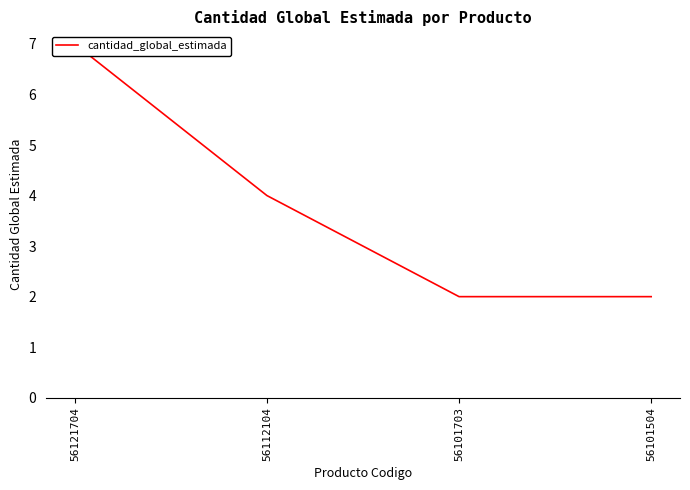

The value at 56101703 is 3. True or false?

False